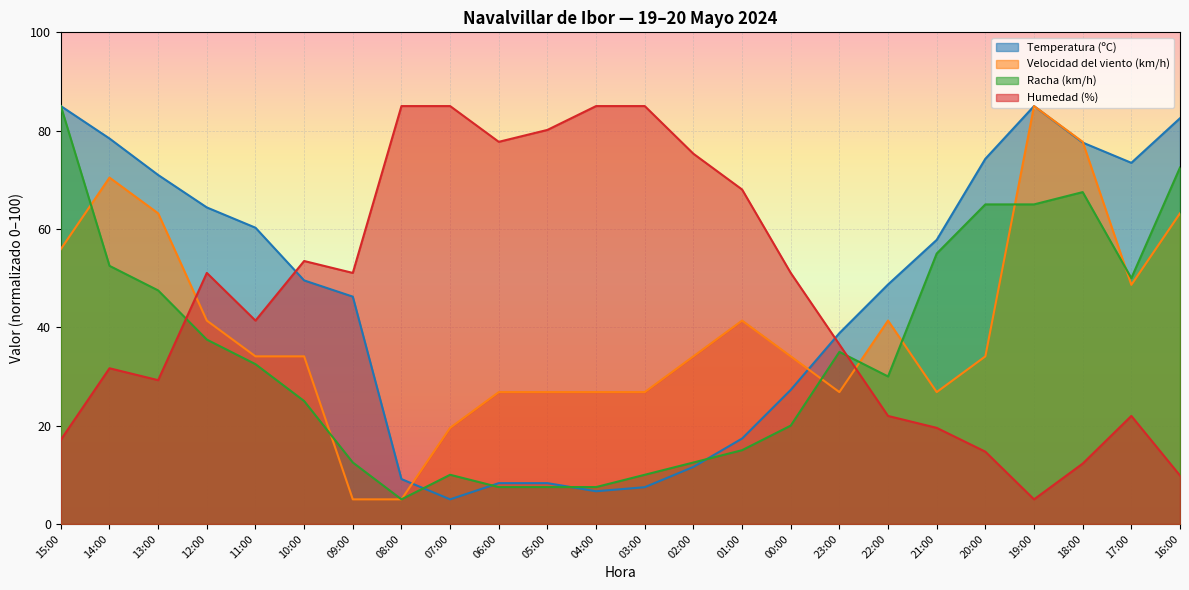

Which has a higher value, 20:00 or 07:00?

20:00